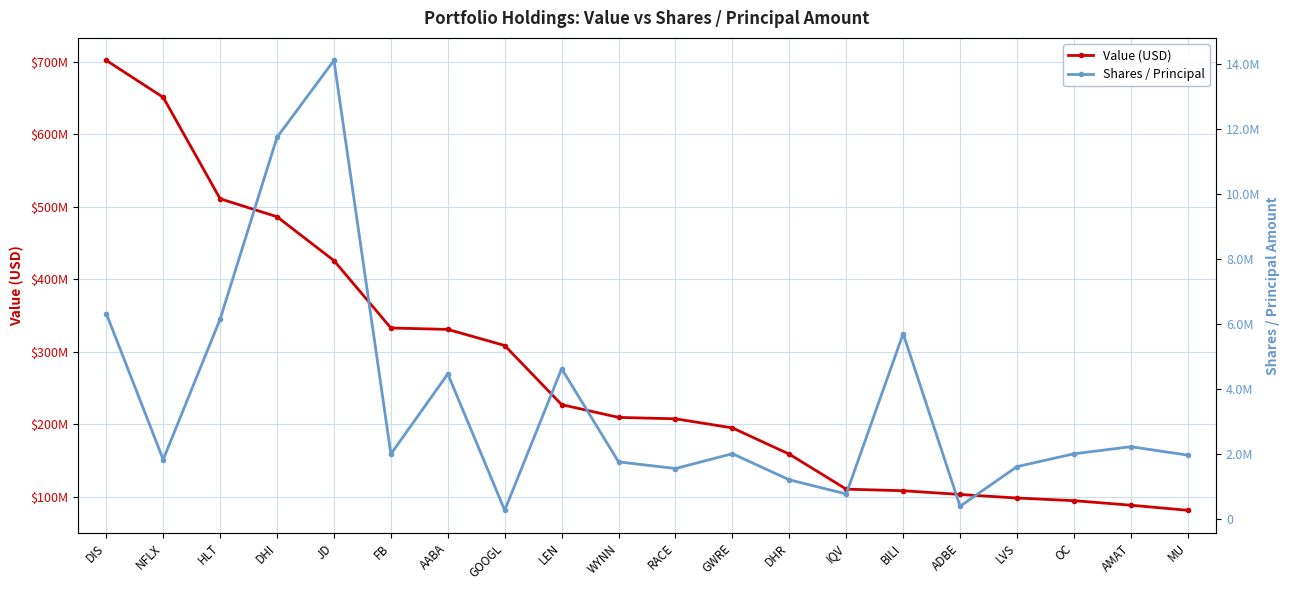

At which label does Shares / Principal reach its minimum?

GOOGL